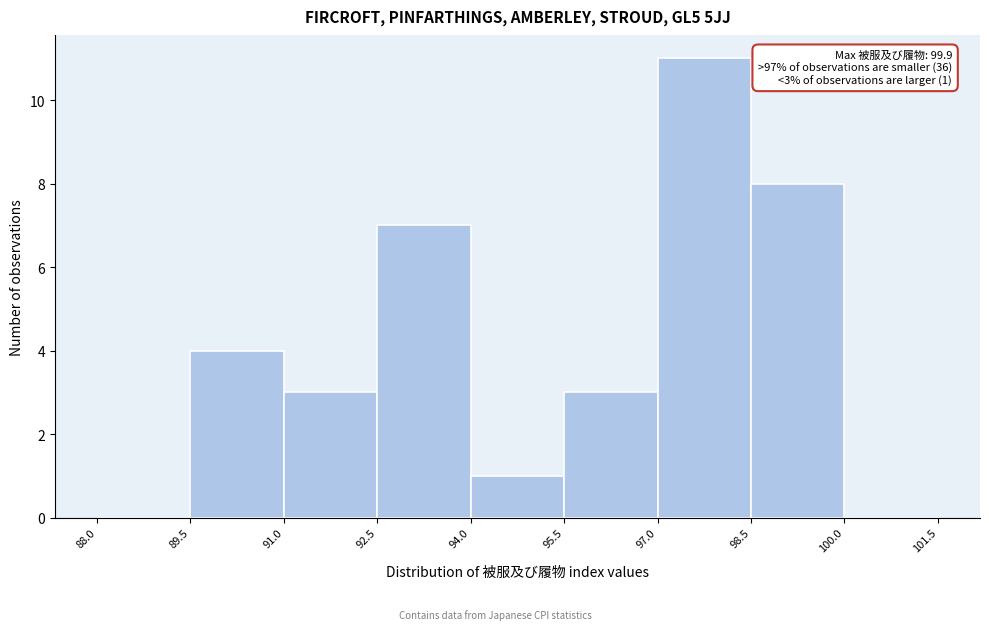

Over which range of the x-axis is the bar tallest?

97.0 to 98.5